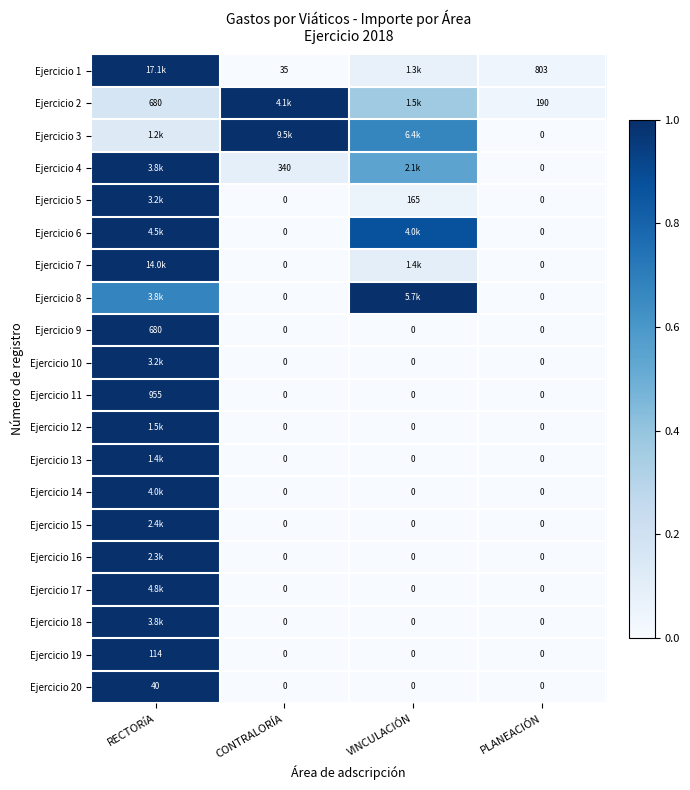

How many values in the Ejercicio 20 series exceed 0?

1